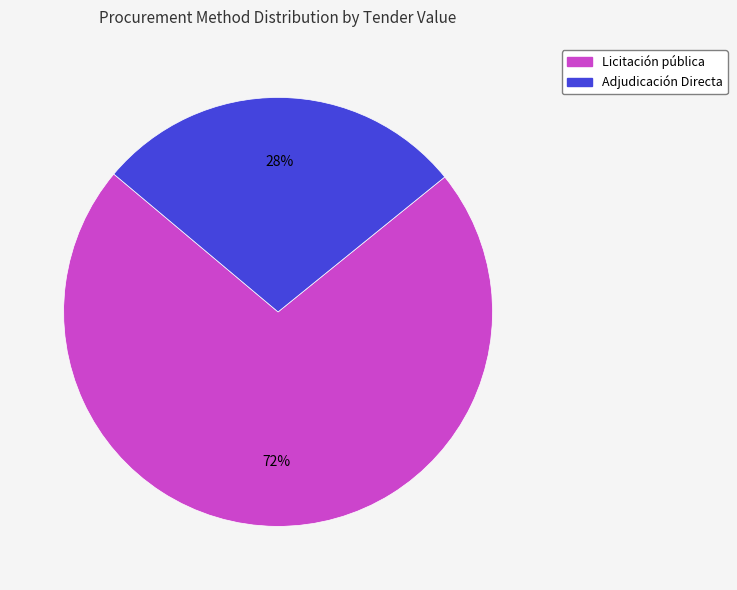

Rank the categories by value from lowest to highest.

Adjudicación Directa, Licitación pública